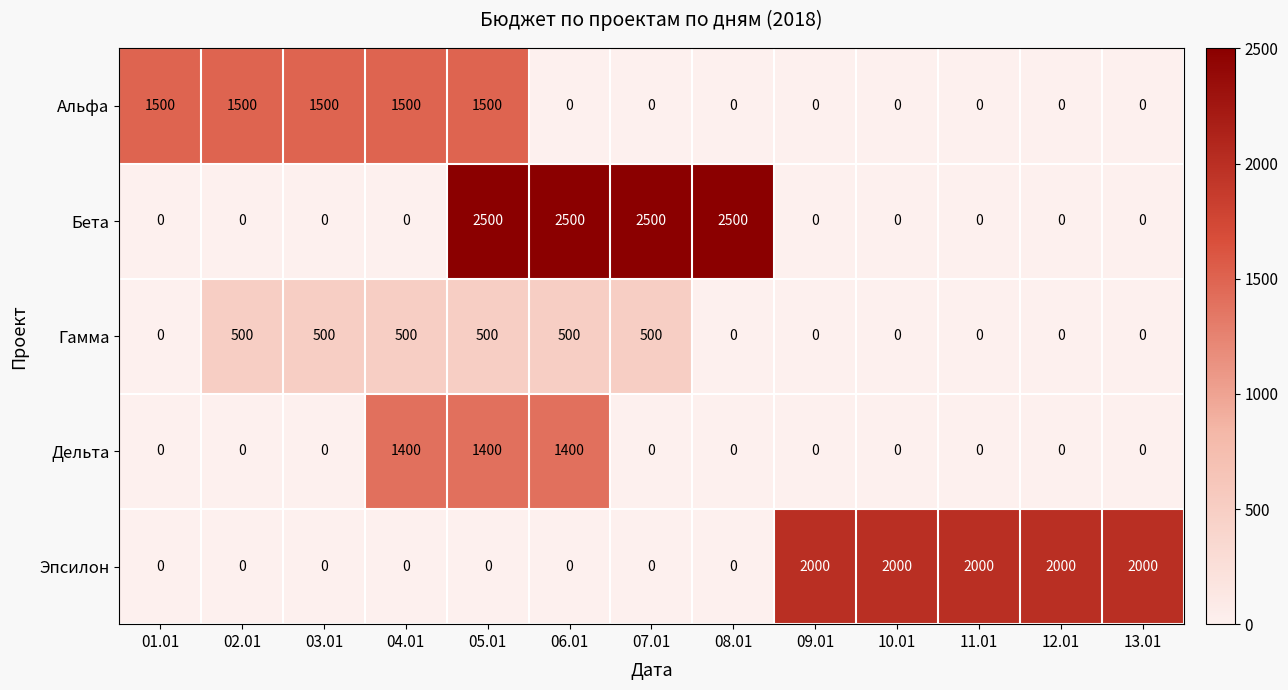

At which category is the sum across all series the highest?

05.01